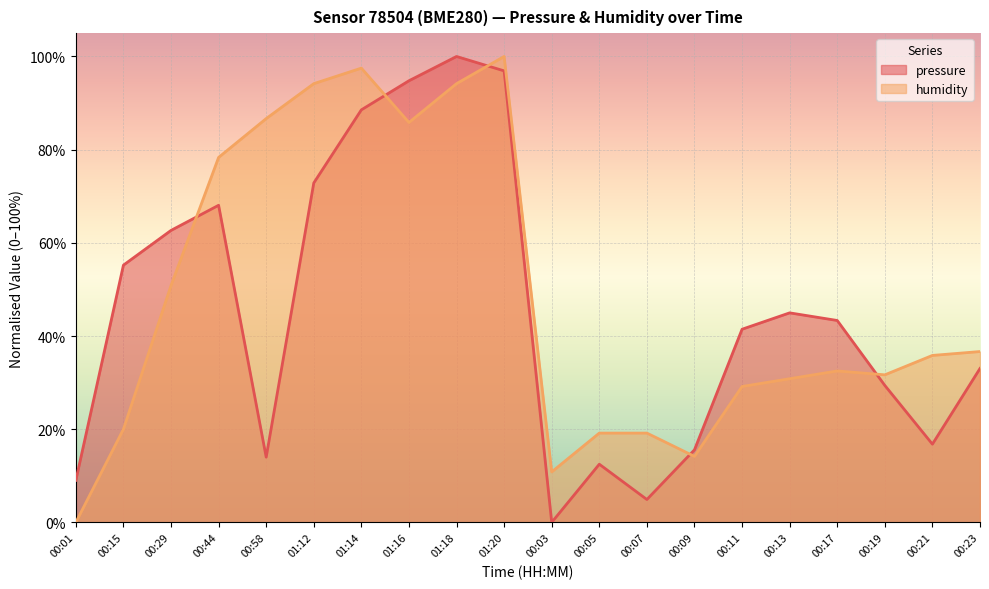

The value of humidity at 00:19 is 0.2. True or false?

False